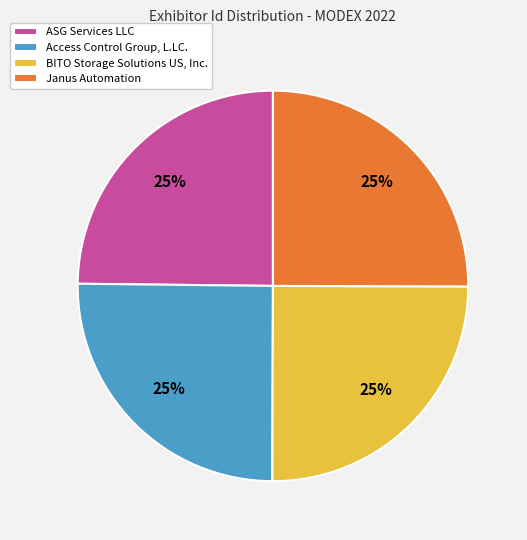

How many segments does this pie chart have?

4